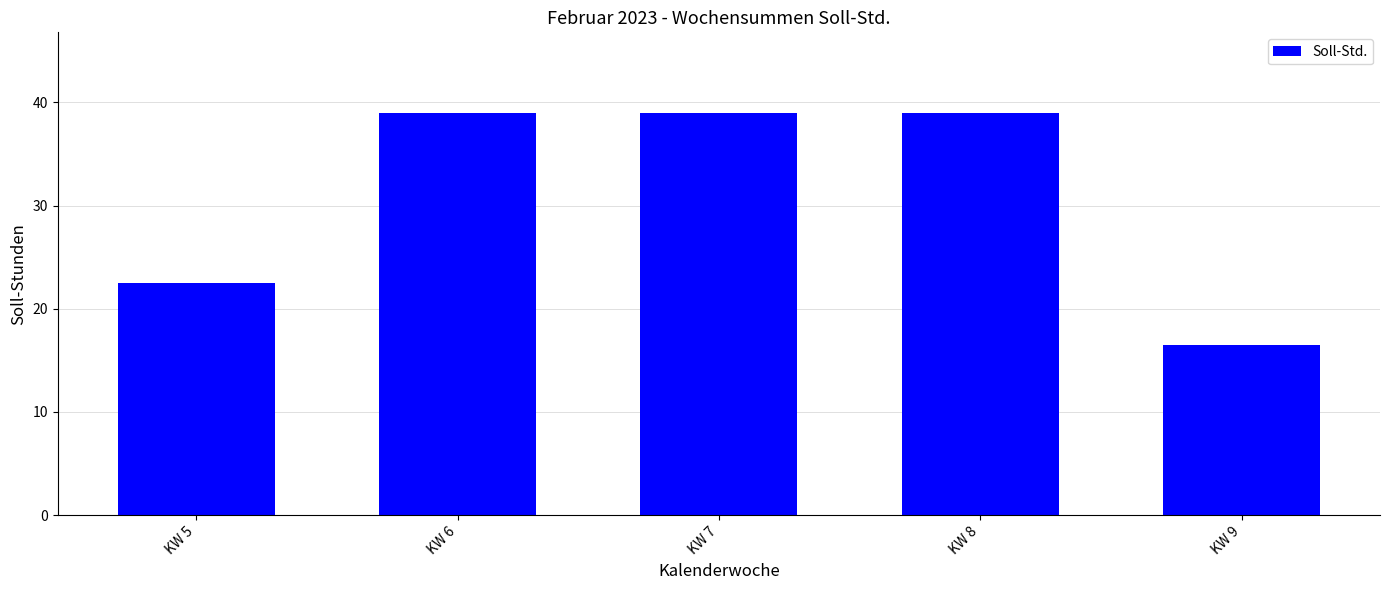

What is the ratio of the value at KW 8 to the value at KW 5?

1.7